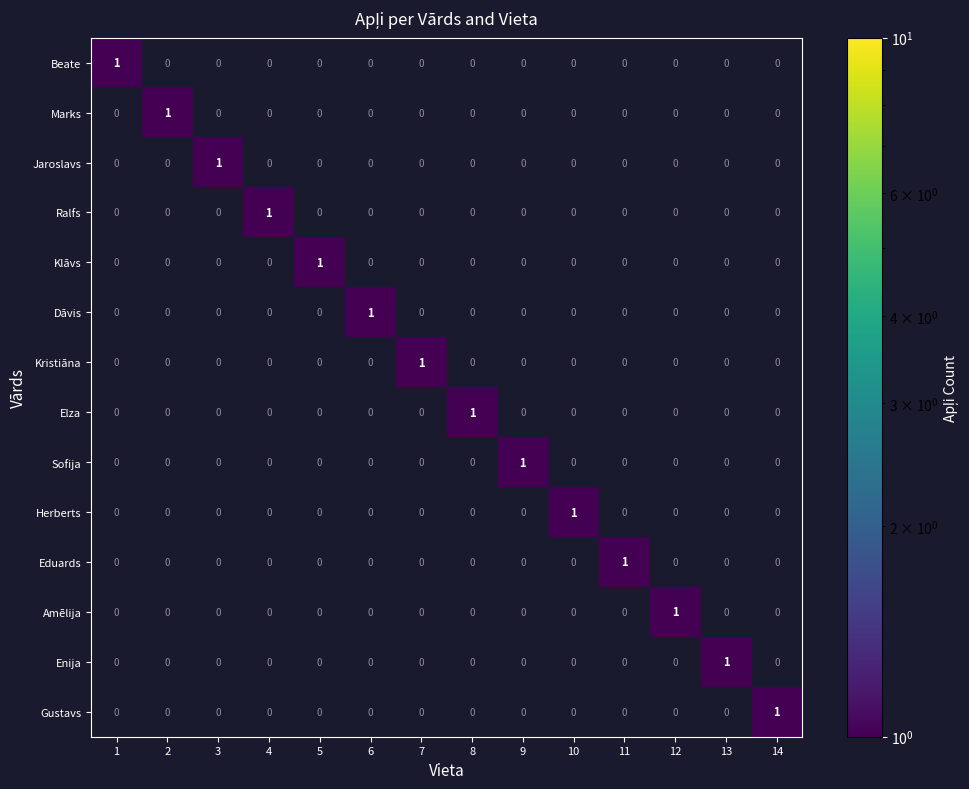

Count the number of categories in the chart.

14